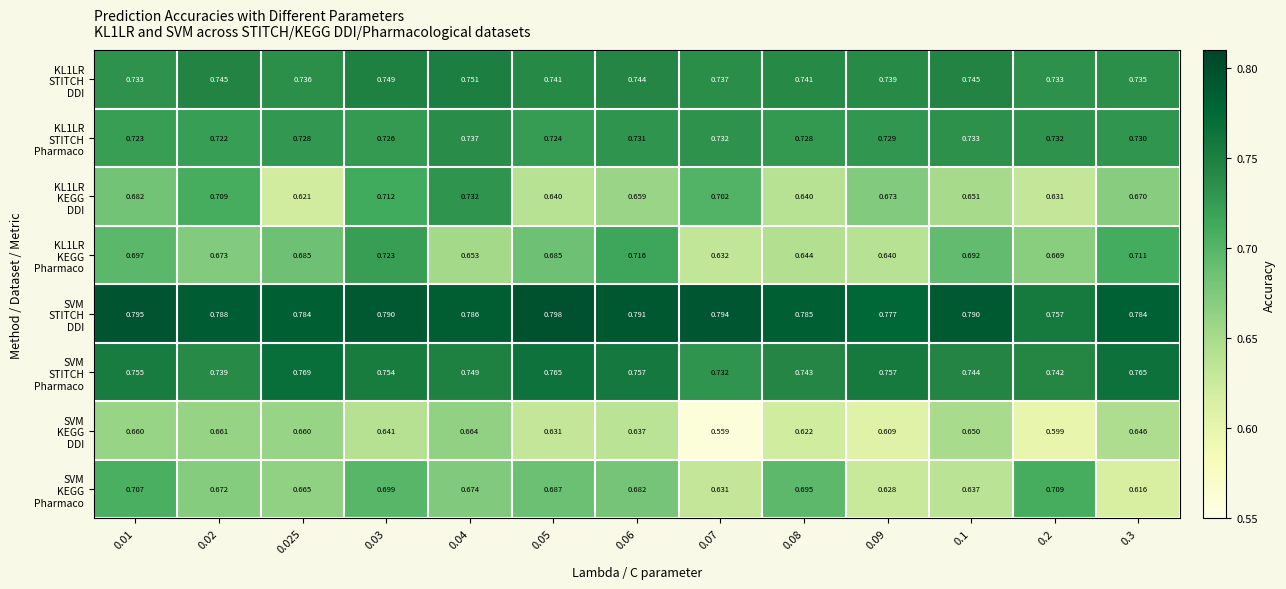

Count the number of data series in this chart.

8